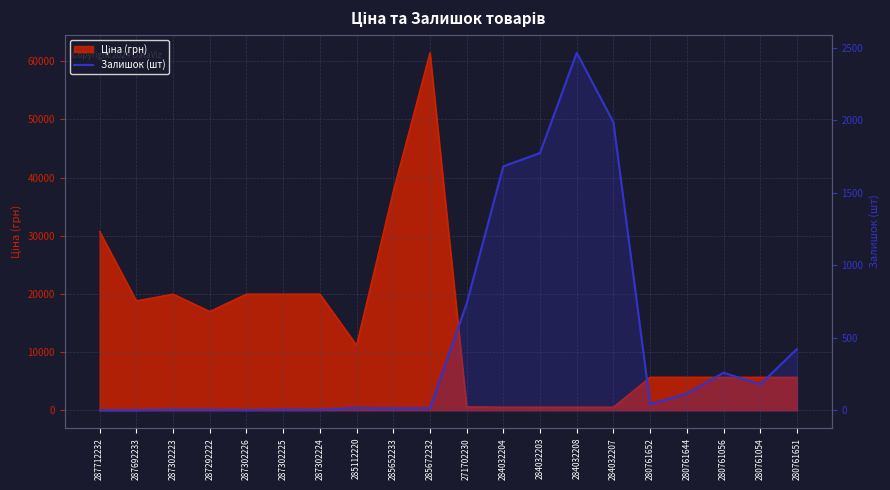

The value at 280761056 is 463. True or false?

False